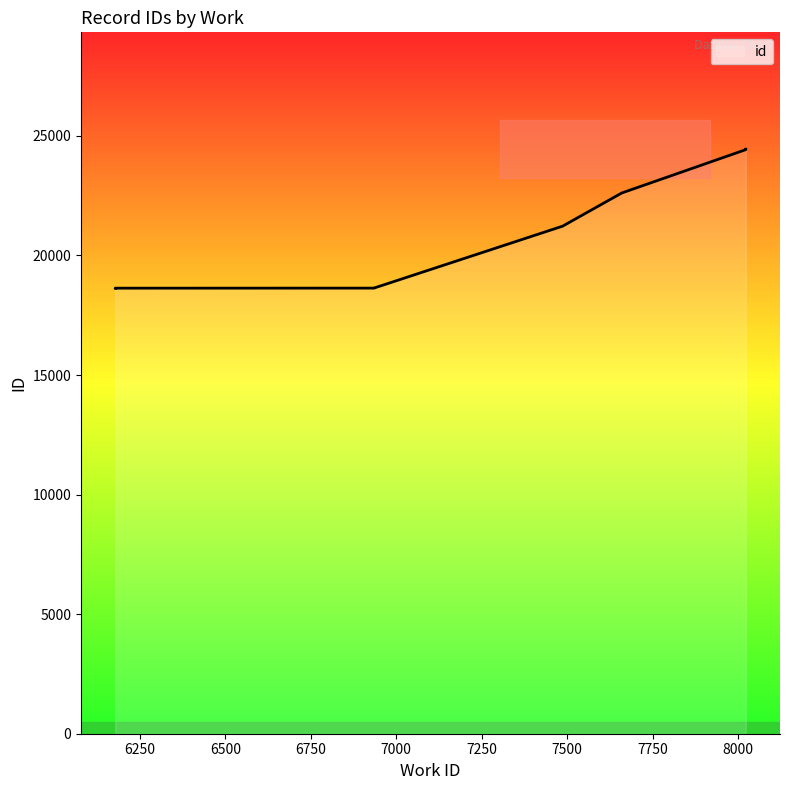

The chart shows a value of 29704 at 6178. True or false?

False